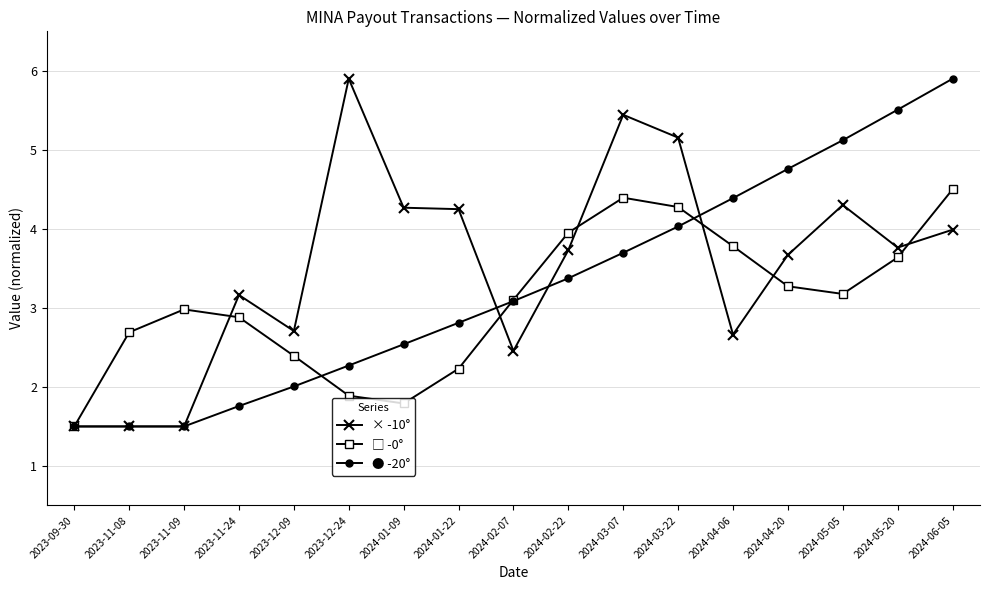

What is the sum of all × -10° values?

60.0